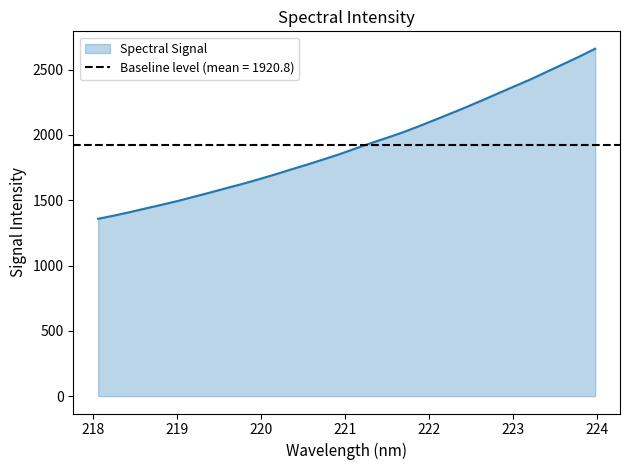

What is the minimum value shown in the chart?

1358.2